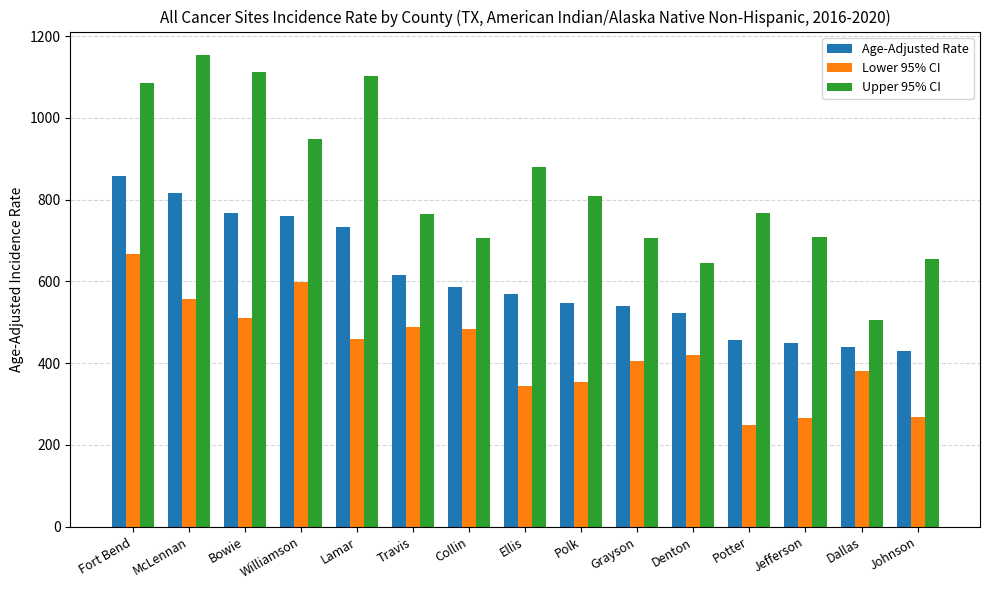

What are all the series names shown in the legend?

Age-Adjusted Rate, Lower 95% CI, Upper 95% CI